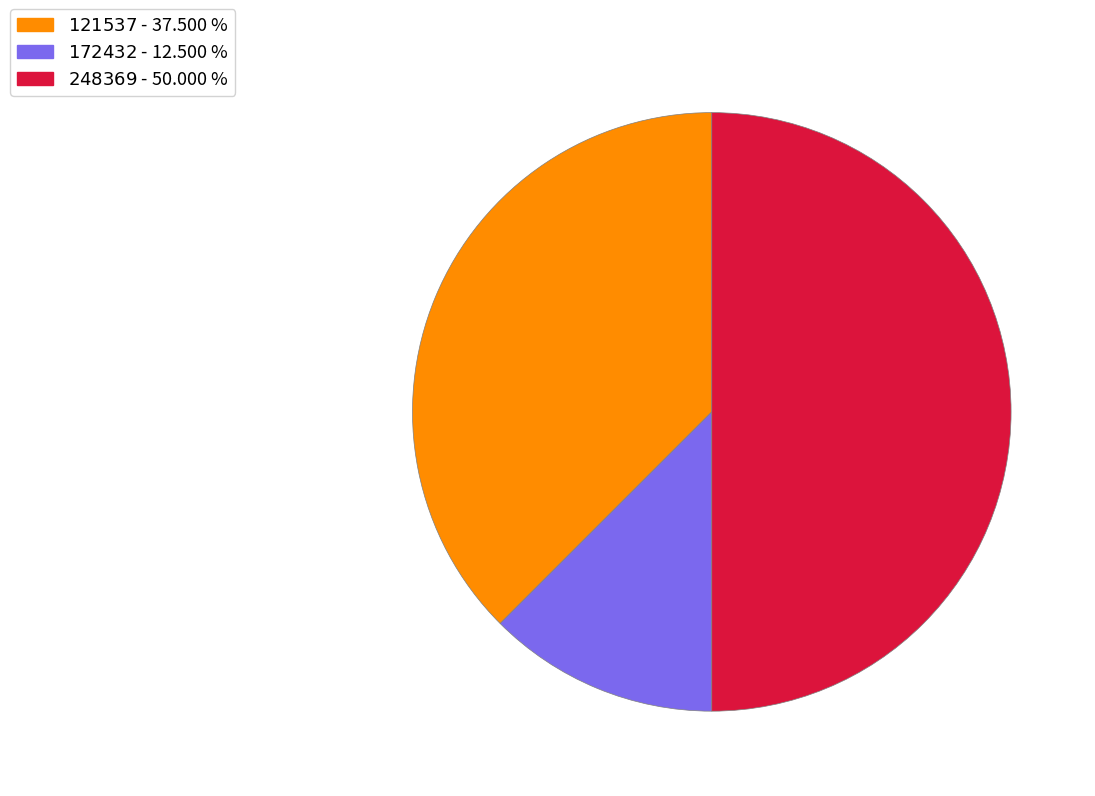

To the nearest percent, what is the average slice percentage?

33%